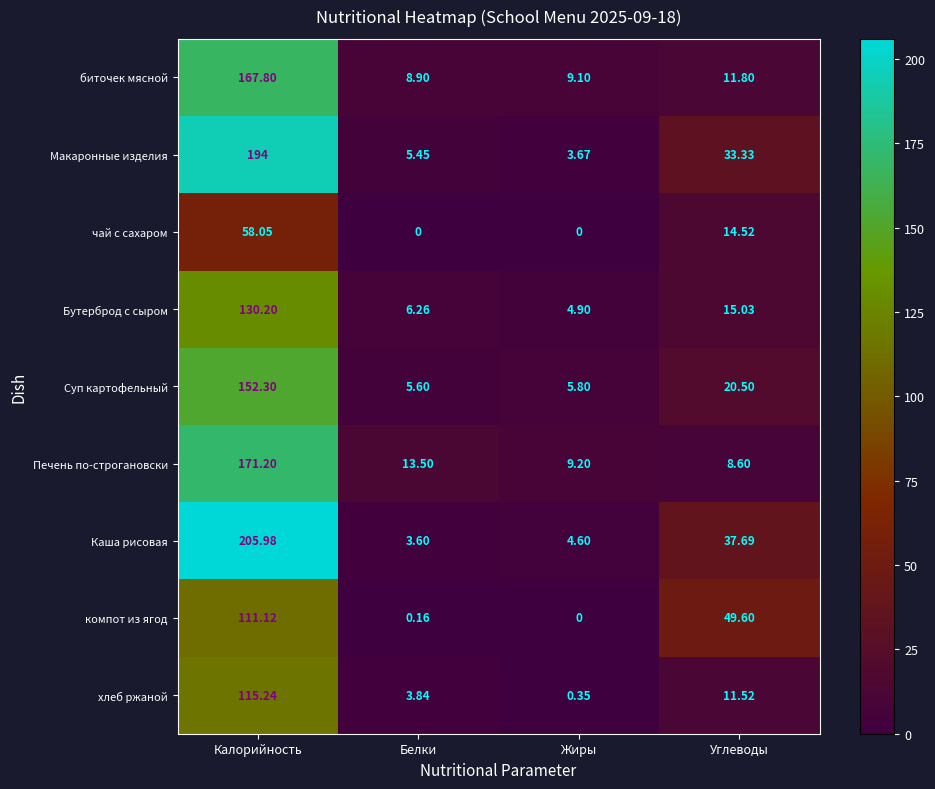

Which series has the largest total across all categories?

Каша рисовая